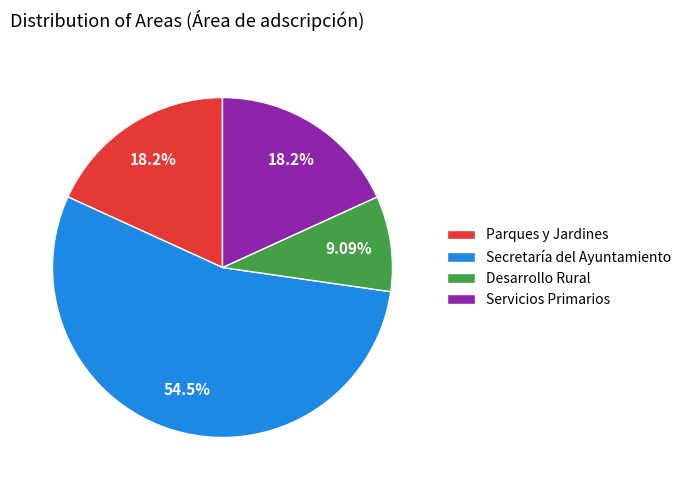

Is the sum of Servicios Primarios and Parques y Jardines greater than half?

No